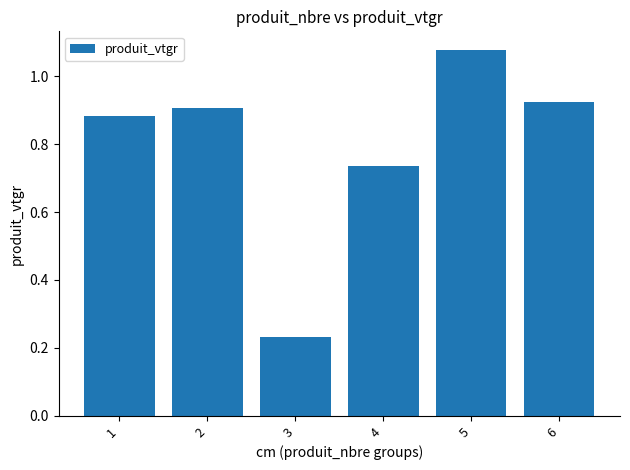

Which category has the lowest value across all series?

3